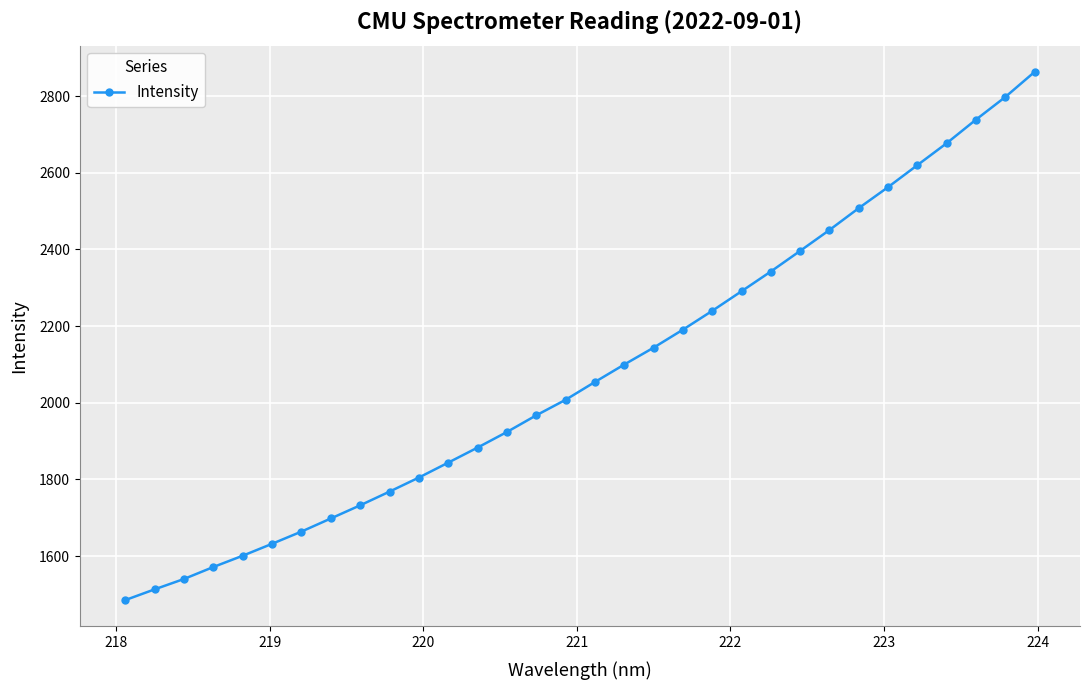

What is the smallest value displayed?

1485.4